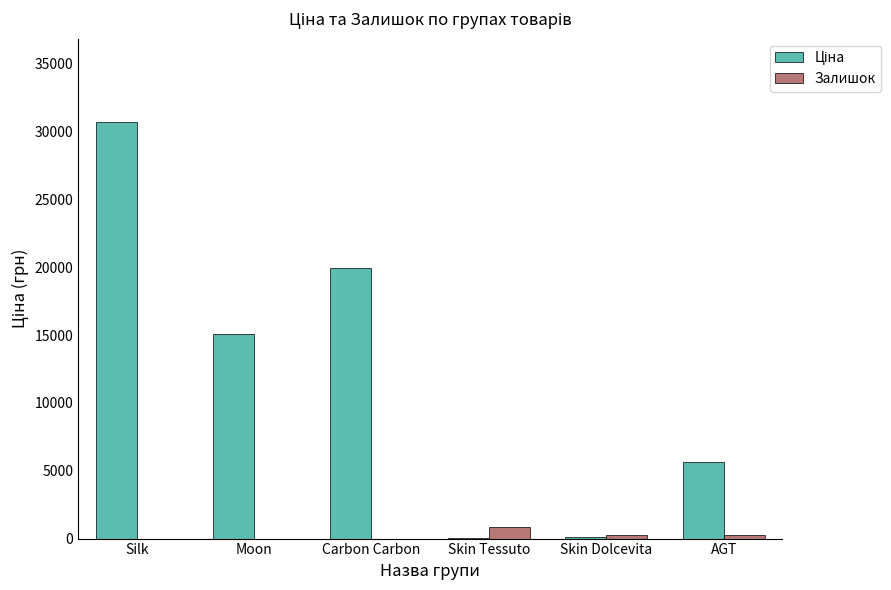

How many categories are shown in the chart?

6